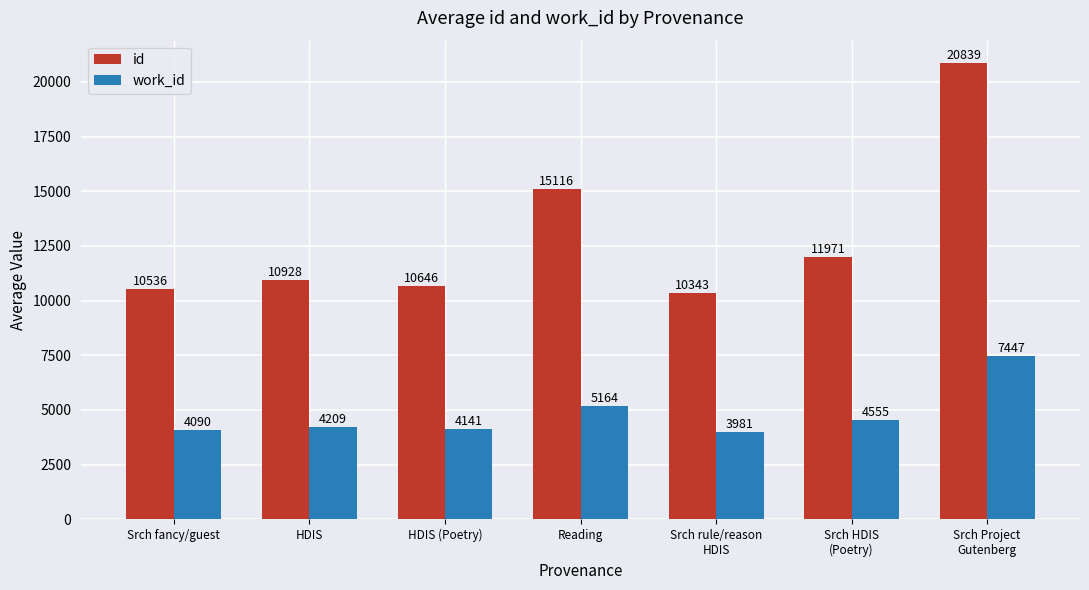

What is the difference between the maximum and minimum values in the work_id series?

3466.0